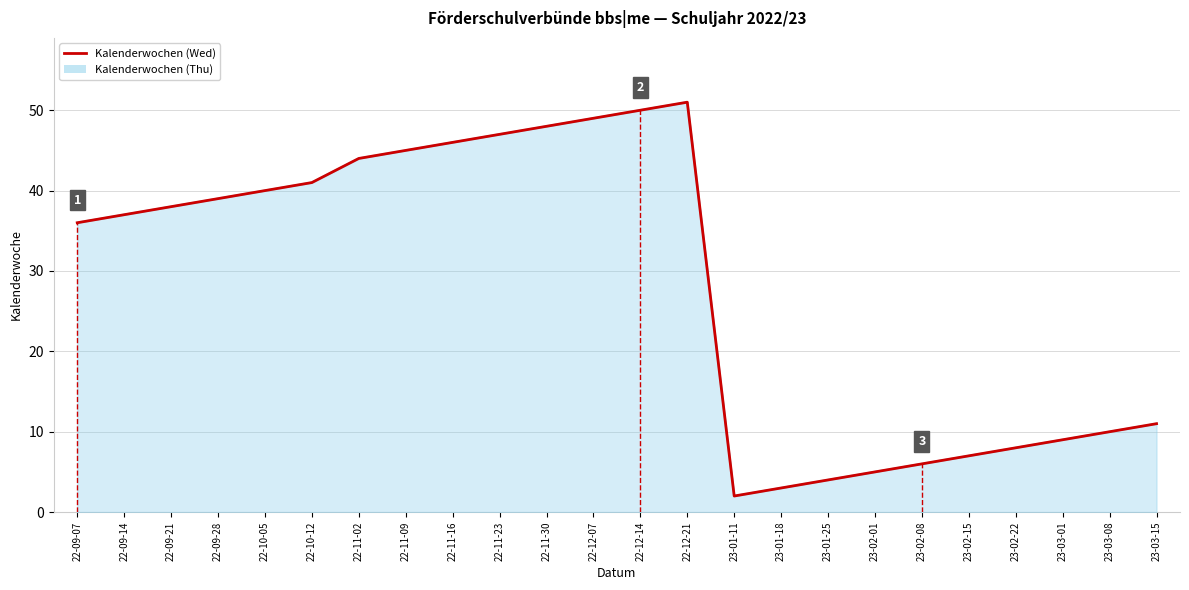

What is the sum of the values at 23-01-11 and 22-09-07?

38